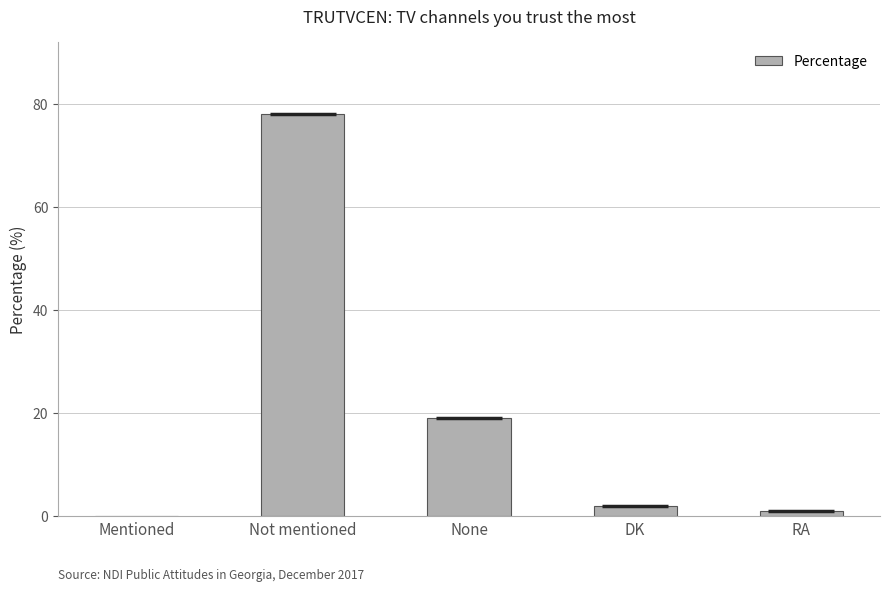

Are the bars horizontal?

No